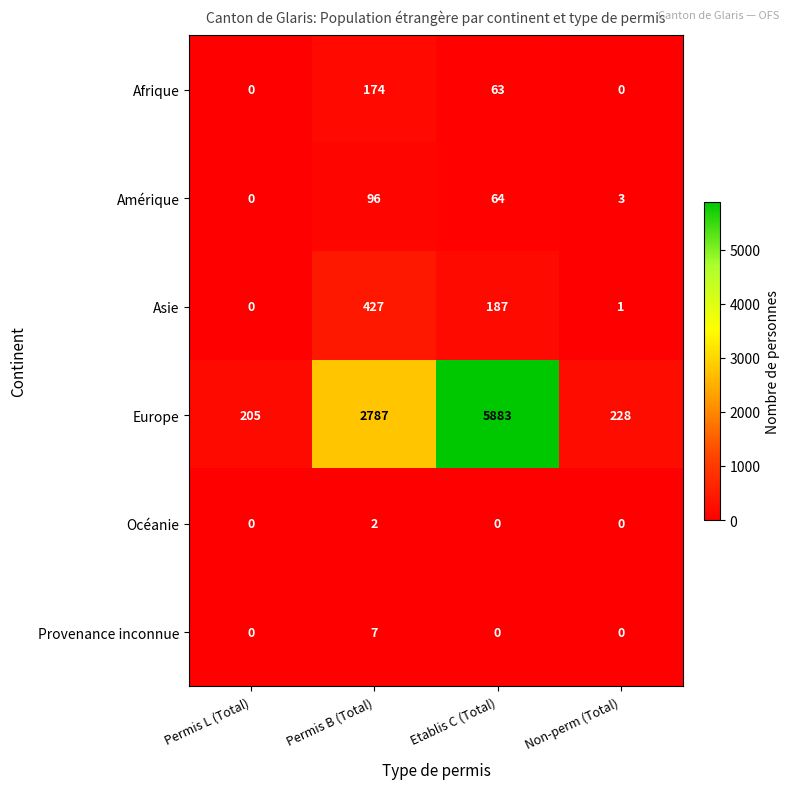

How many categories are shown in the chart?

4